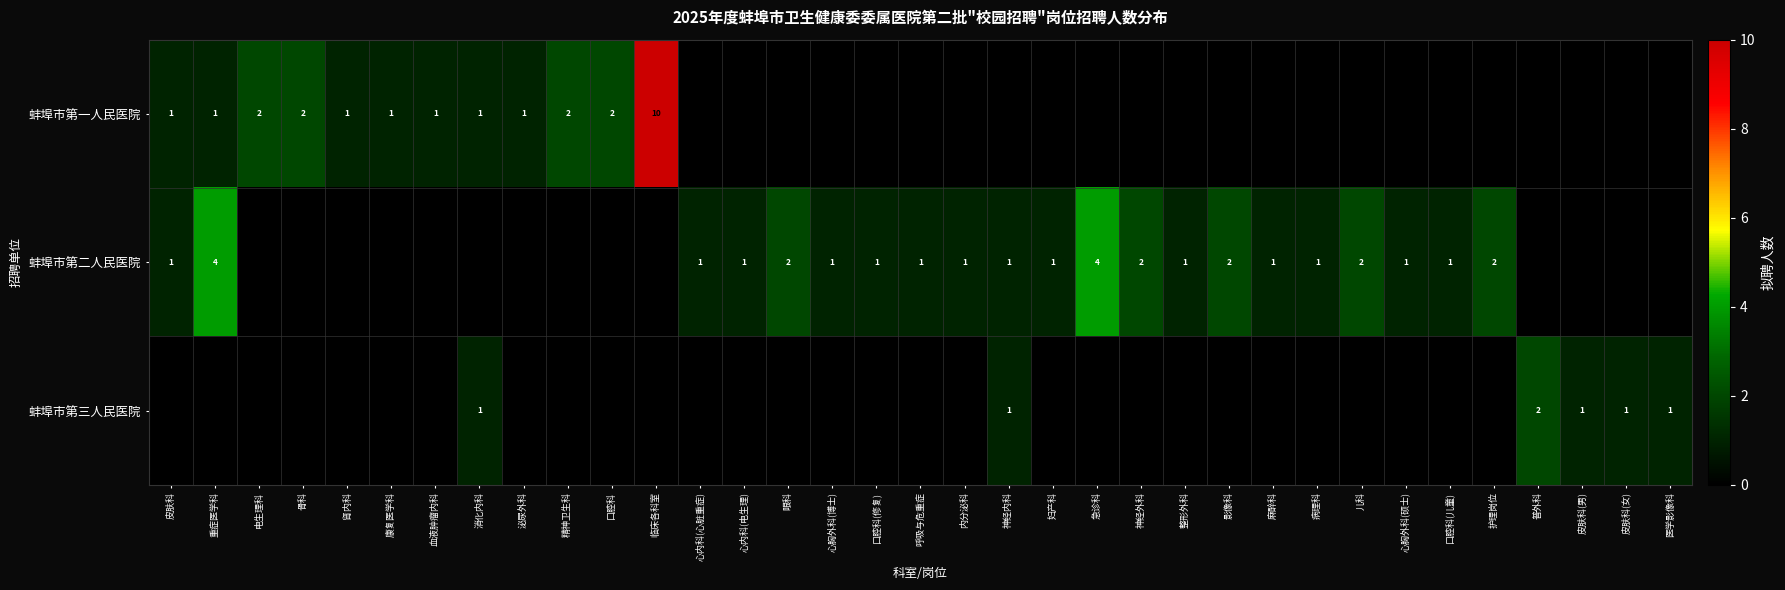

Is it true that 蚌埠市第二人民医院 equals 1 at 心内科(电生理)?

True